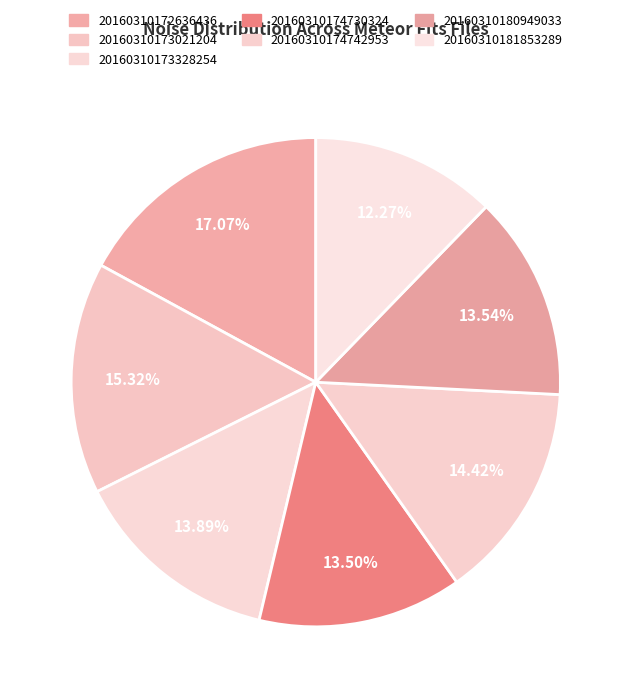

Which slice is the smallest?

20160310181853289